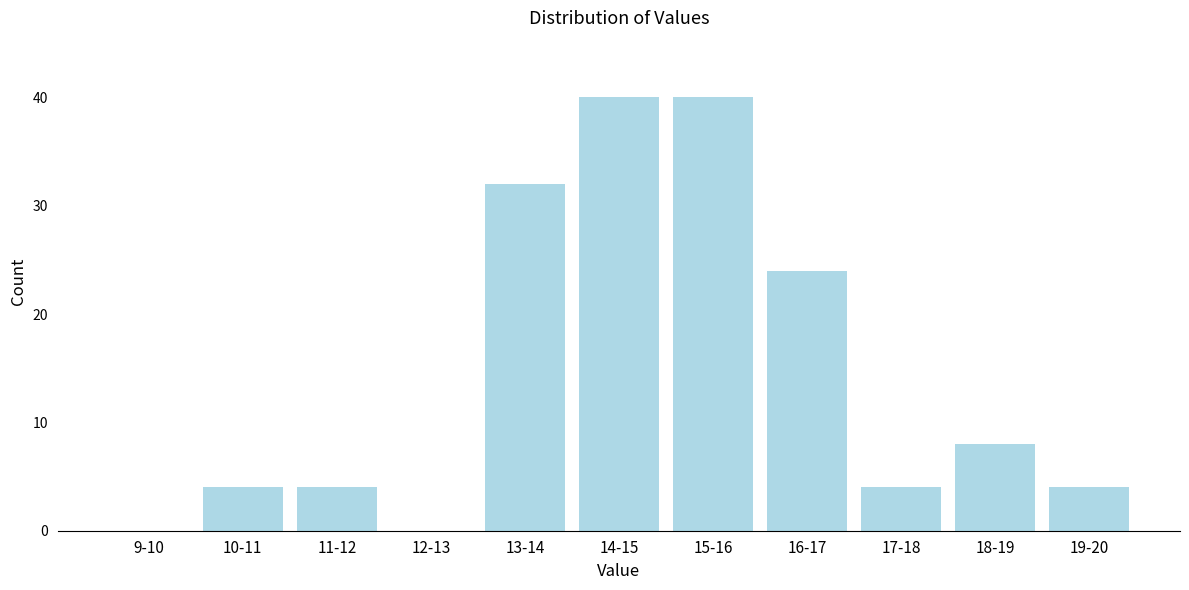

Reading right to left, what are all the values shown in this chart?

19-20=4	18-19=8	17-18=4	16-17=24	15-16=40	14-15=40	13-14=32	12-13=0	11-12=4	10-11=4	9-10=0